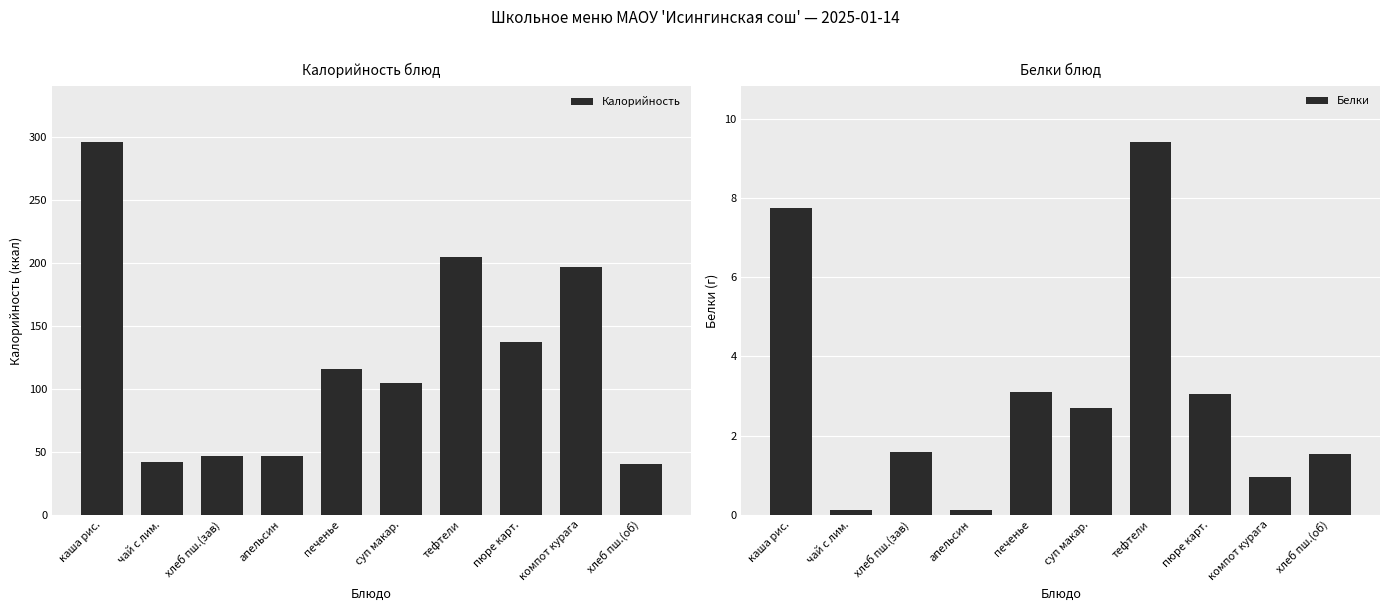

At how many categories does at least one series exceed 66?

6